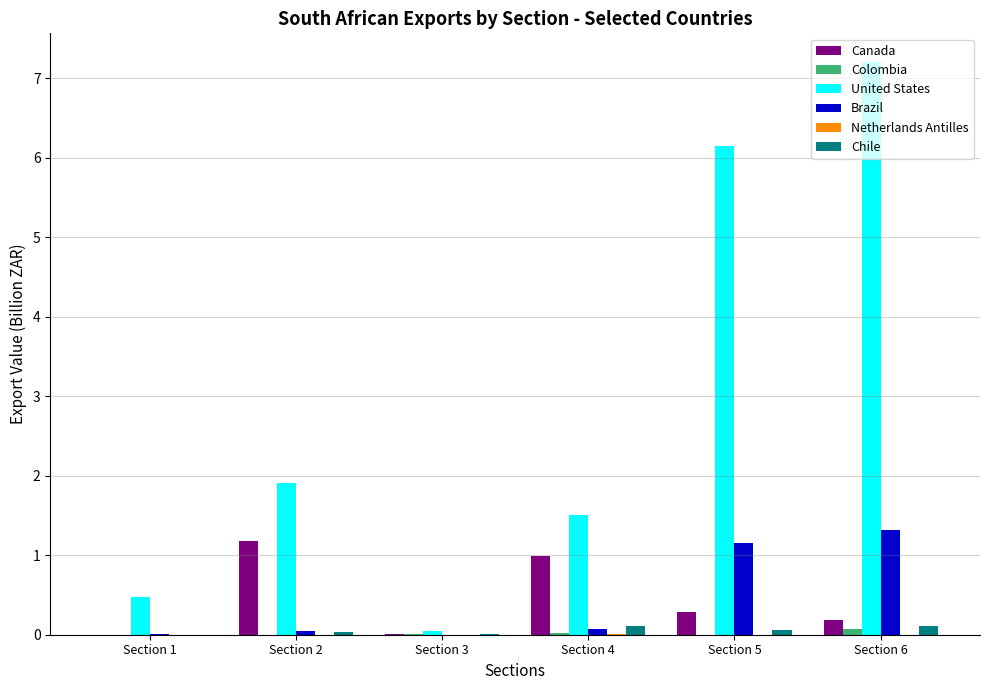

At which category is the sum across all series the highest?

Section 6